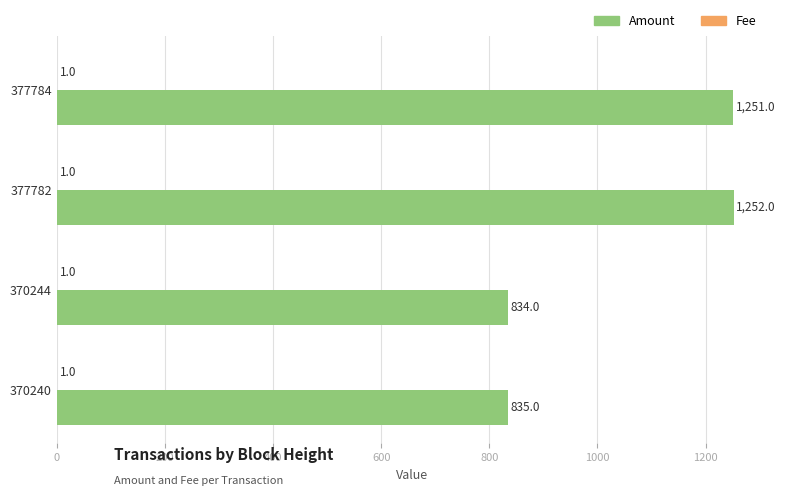

What is the sum of the Amount values at 370244 and 377784?

2085